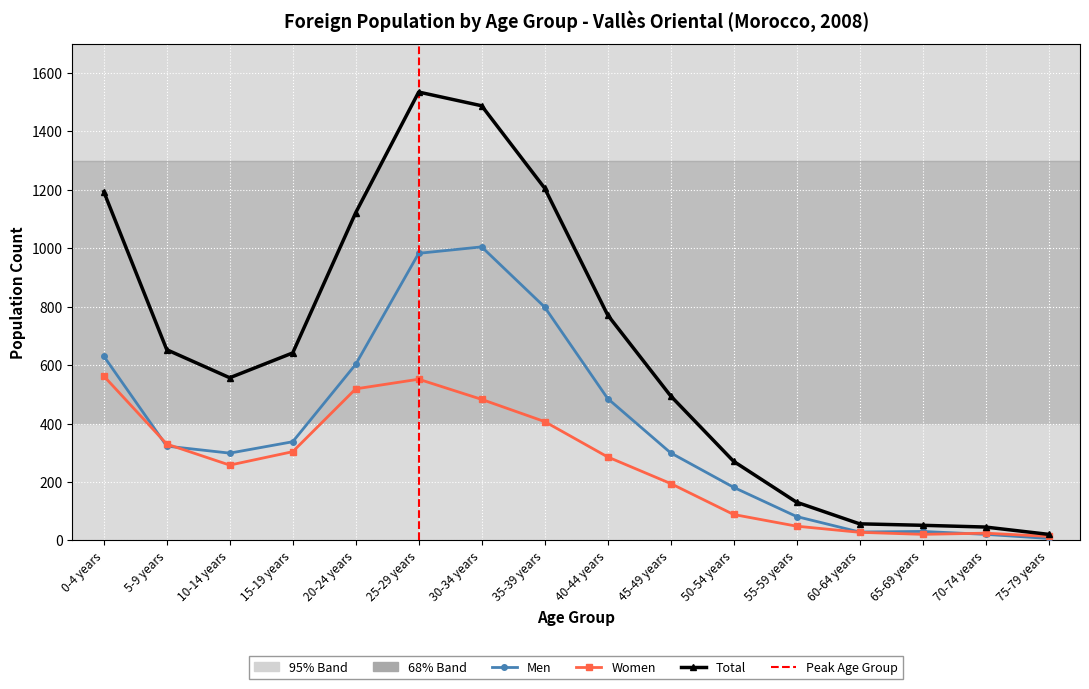

Read the Total value at 5-9 years, to the nearest 50.

650